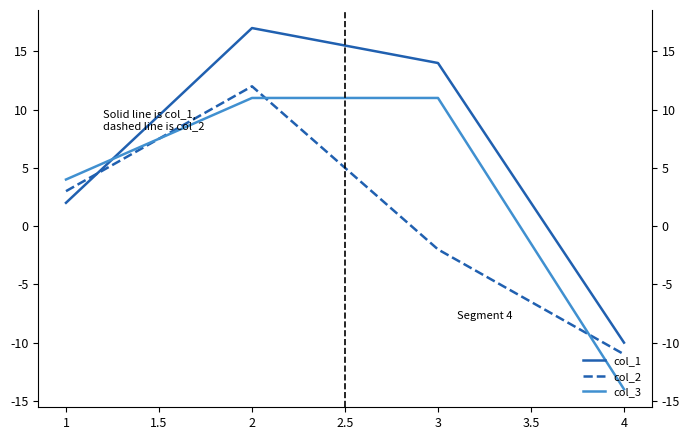

What are all the series names shown in the legend?

col_1, col_2, col_3